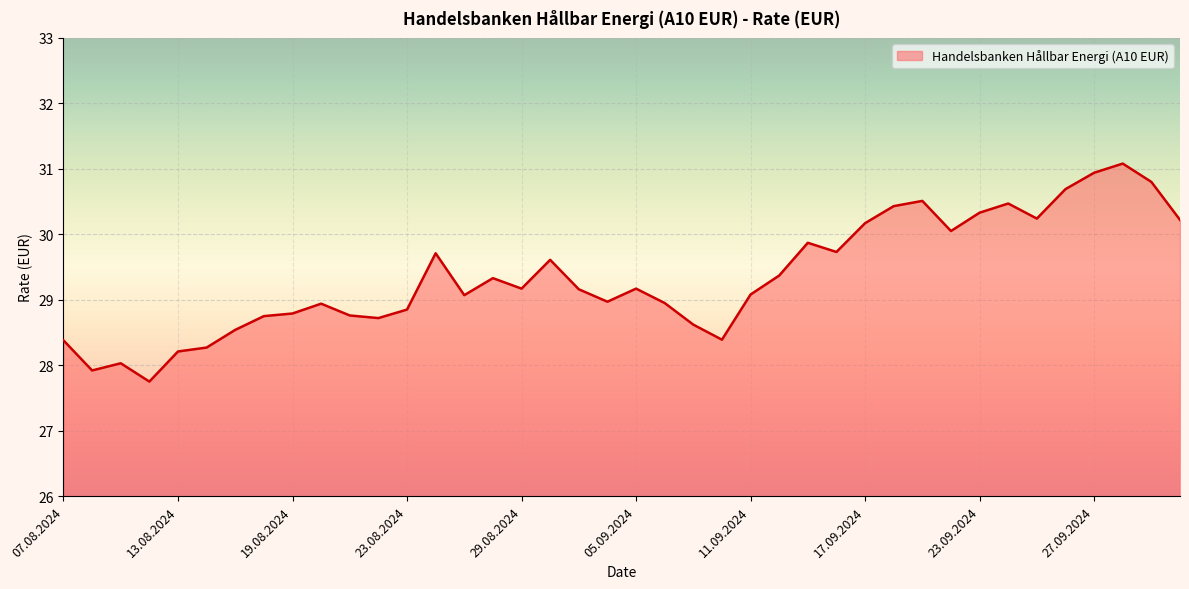

What is the smallest value displayed?

27.8